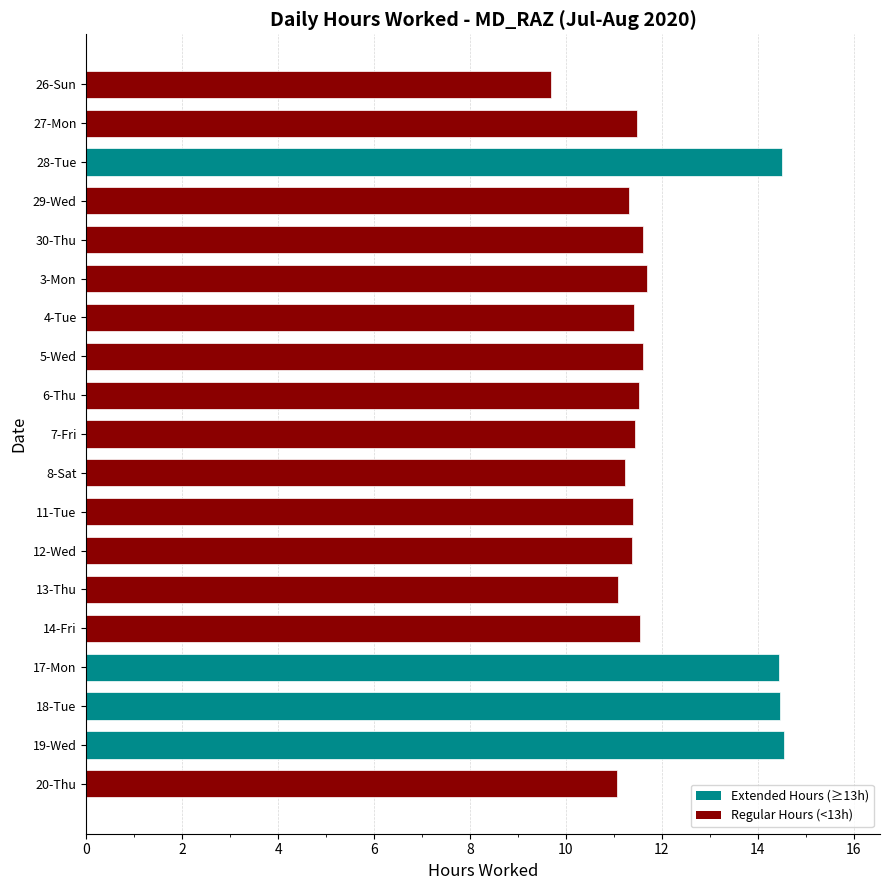

How many categories are shown in the chart?

19